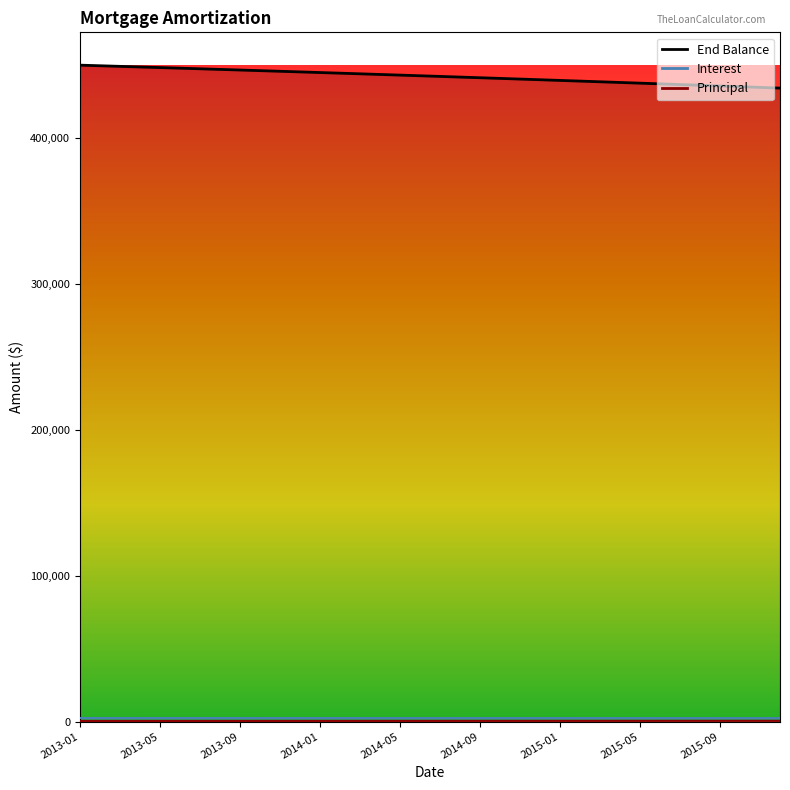

Reading left to right, list all the values displayed in this chart.

Principal: 2013-01=406.8	2013-02=409.0	2013-03=411.2	2013-04=413.4	2013-05=415.7	2013-06=417.9	2013-07=420.2	2013-08=422.5	2013-09=424.8	2013-10=427.1	2013-11=429.4	2013-12=431.7	2014-01=434.1	2014-02=436.4	2014-03=438.8	2014-04=441.1	2014-05=443.5	2014-06=445.9	2014-07=448.4	2014-08=450.8	2014-09=453.2	2014-10=455.7	2014-11=458.1	2014-12=460.6	2015-01=463.1	2015-02=465.6	2015-03=468.1	2015-04=470.7	2015-05=473.2	2015-06=475.8	2015-07=478.4	2015-08=481.0	2015-09=483.6	2015-10=486.2	2015-11=488.8	2015-12=491.5
Interest: 2013-01=2437.5	2013-02=2435.3	2013-03=2433.1	2013-04=2430.8	2013-05=2428.6	2013-06=2426.4	2013-07=2424.1	2013-08=2421.8	2013-09=2419.5	2013-10=2417.2	2013-11=2414.9	2013-12=2412.6	2014-01=2410.3	2014-02=2407.9	2014-03=2405.5	2014-04=2403.2	2014-05=2400.8	2014-06=2398.4	2014-07=2396.0	2014-08=2393.5	2014-09=2391.1	2014-10=2388.6	2014-11=2386.2	2014-12=2383.7	2015-01=2381.2	2015-02=2378.7	2015-03=2376.2	2015-04=2373.6	2015-05=2371.1	2015-06=2368.5	2015-07=2365.9	2015-08=2363.3	2015-09=2360.7	2015-10=2358.1	2015-11=2355.5	2015-12=2352.8
End Balance: 2013-01=449593.2	2013-02=449184.2	2013-03=448773.0	2013-04=448359.5	2013-05=447943.8	2013-06=447525.9	2013-07=447105.7	2013-08=446683.2	2013-09=446258.4	2013-10=445831.3	2013-11=445402.0	2013-12=444970.2	2014-01=444536.2	2014-02=444099.8	2014-03=443661.0	2014-04=443219.9	2014-05=442776.3	2014-06=442330.4	2014-07=441882.1	2014-08=441431.3	2014-09=440978.1	2014-10=440522.4	2014-11=440064.2	2014-12=439603.6	2015-01=439140.5	2015-02=438674.9	2015-03=438206.7	2015-04=437736.0	2015-05=437262.8	2015-06=436787.0	2015-07=436308.6	2015-08=435827.7	2015-09=435344.1	2015-10=434857.9	2015-11=434369.1	2015-12=433877.6